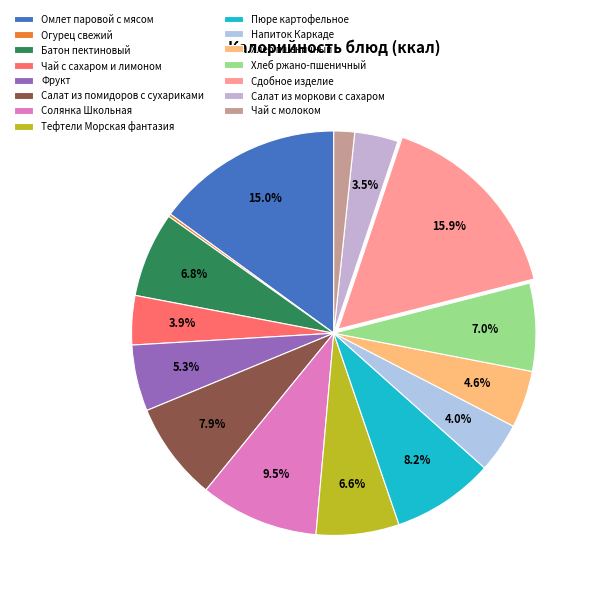

Which category has the smallest portion of the pie?

Огурец свежий